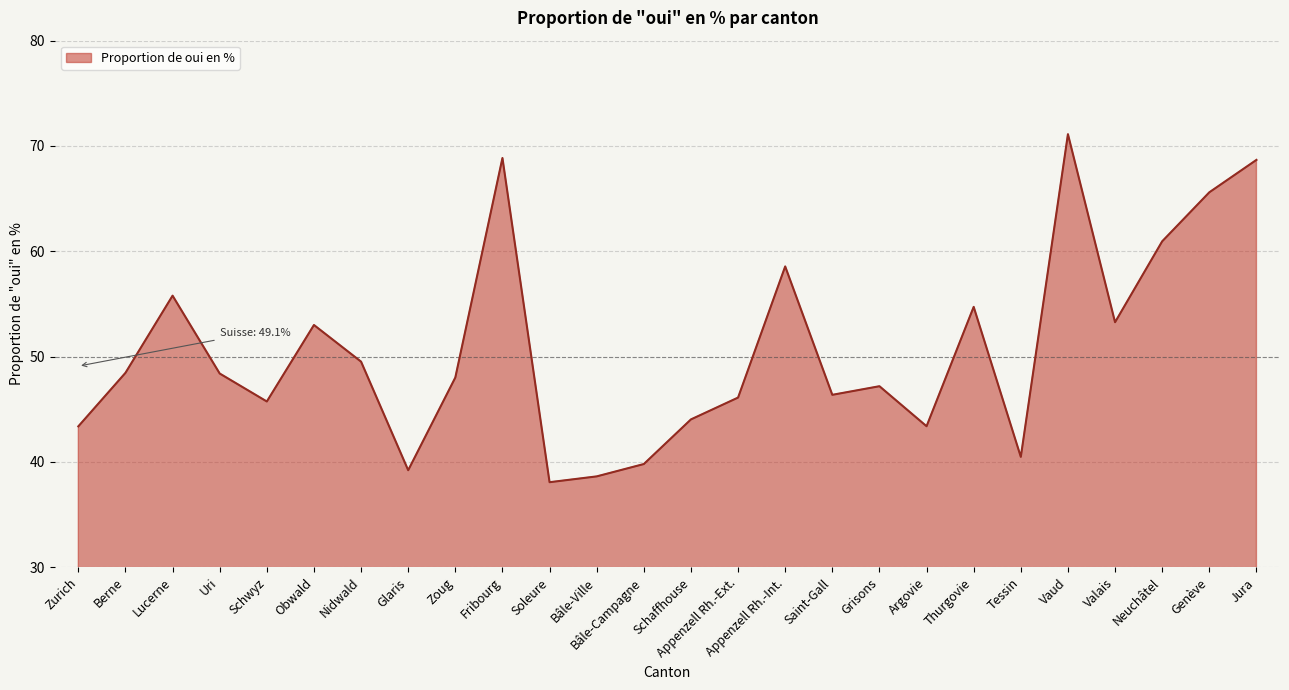

Which has a higher value, Soleure or Tessin?

Tessin